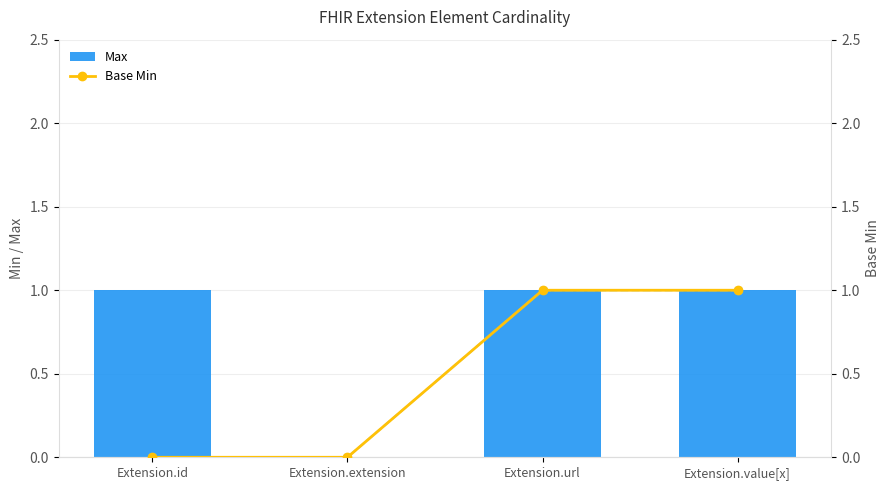

What is the label of the 3rd bar from the right?

Extension.extension